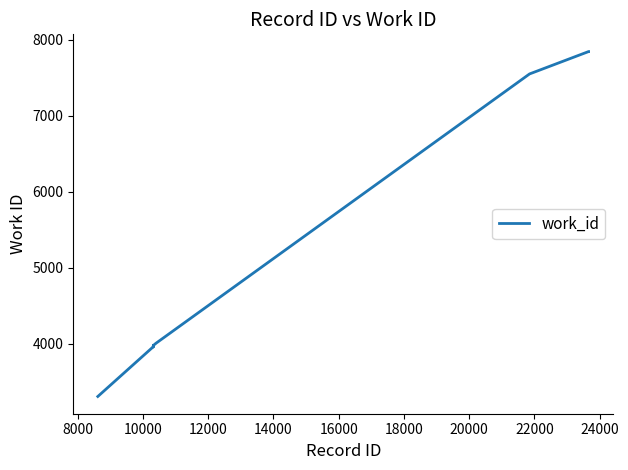

What is the minimum value shown in the chart?

3304